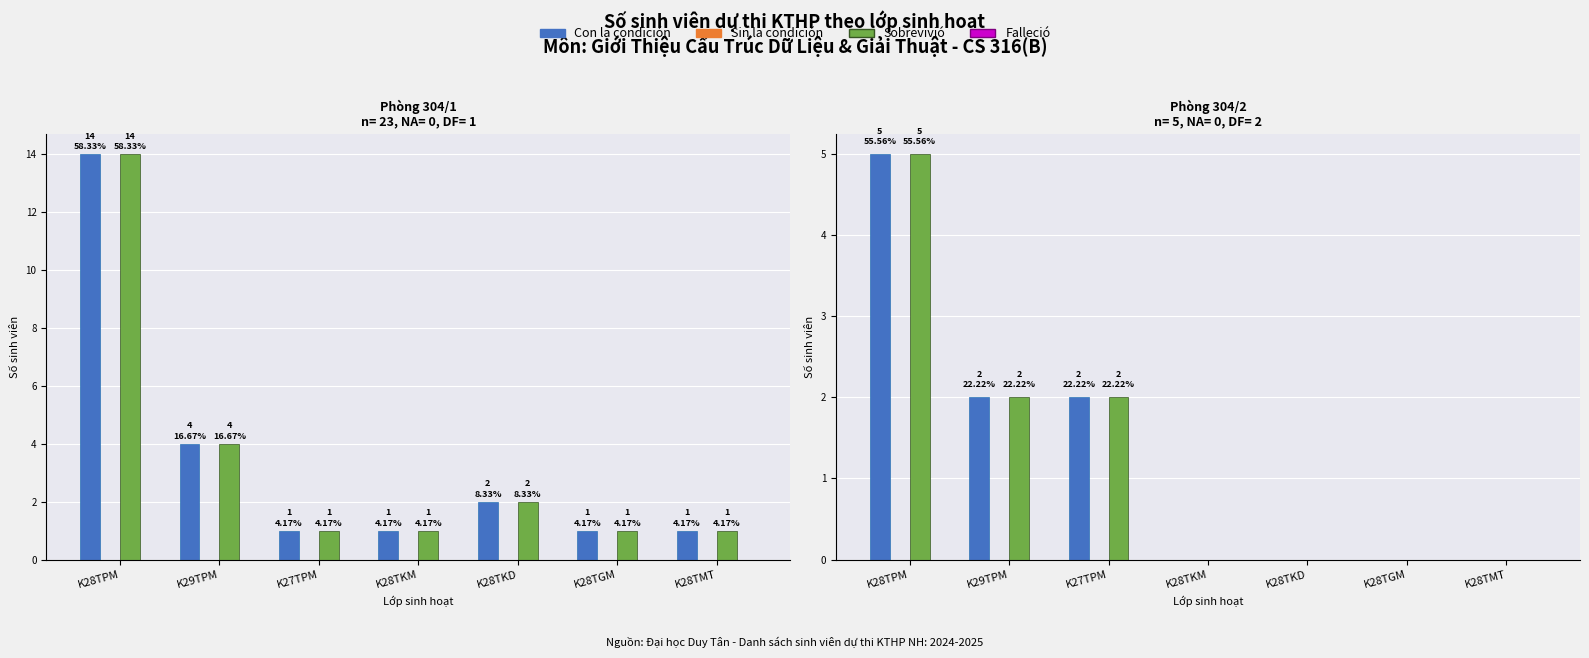

Is the value of Sin la condición at K28TMT greater than the value of Con la condición at K28TGM?

No